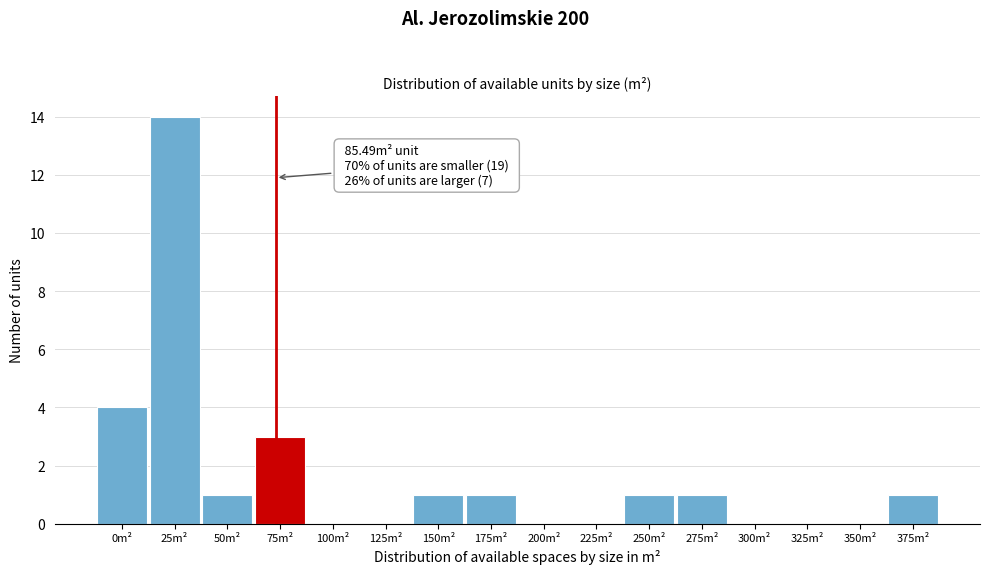

Reading right to left, transcribe all the data shown in this chart.

375m²=1	350m²=0	325m²=0	300m²=0	275m²=1	250m²=1	225m²=0	200m²=0	175m²=1	150m²=1	125m²=0	100m²=0	75m²=3	50m²=1	25m²=14	0m²=4